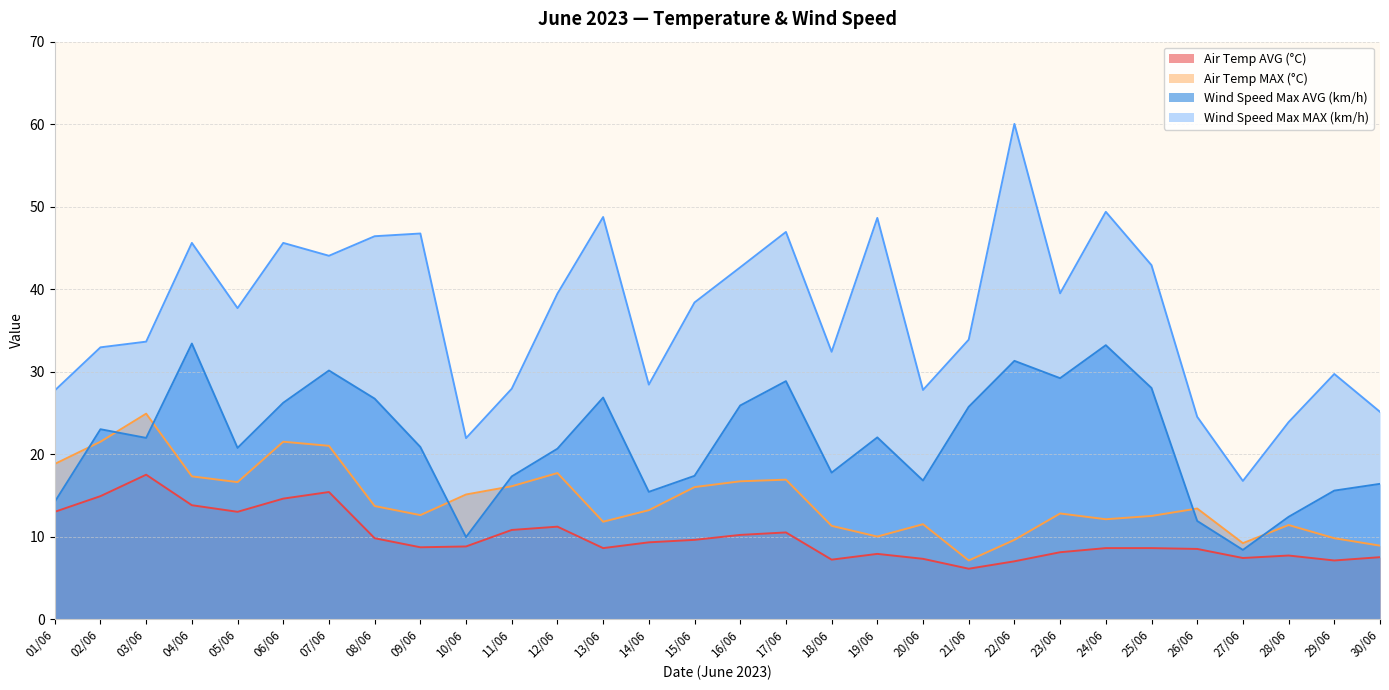

Which series has the largest total across all categories?

Wind Speed Max MAX (km/h)